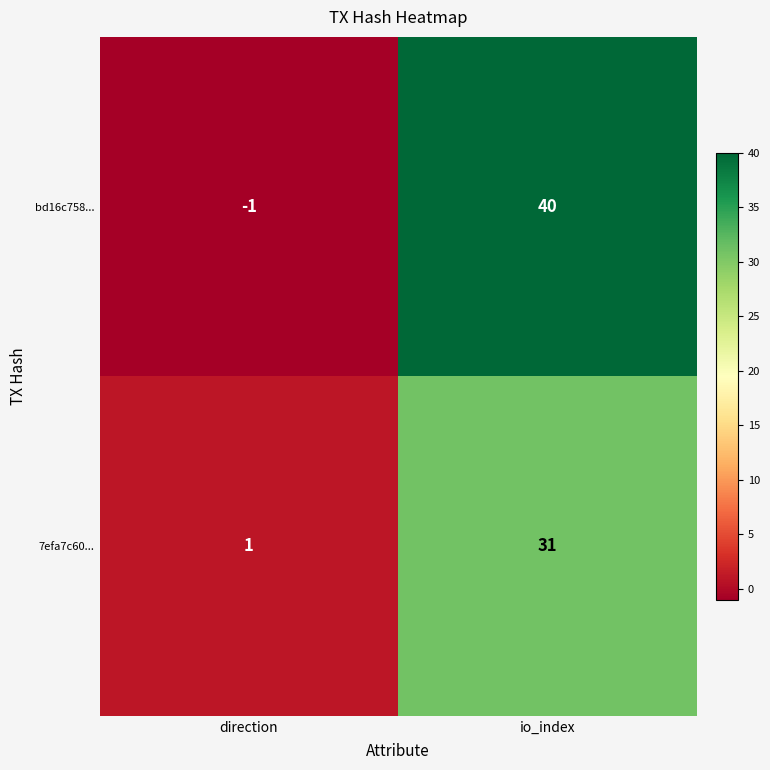

Which series changed the most between direction and io_index?

bd16c758...